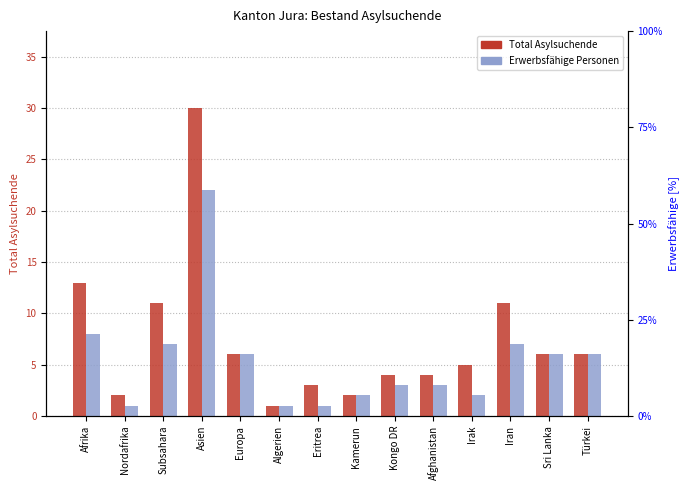

Rank the categories by Total Asylsuchende value from highest to lowest.

Asien, Afrika, Subsahara, Iran, Europa, Sri Lanka, Türkei, Irak, Kongo DR, Afghanistan, Eritrea, Nordafrika, Kamerun, Algerien